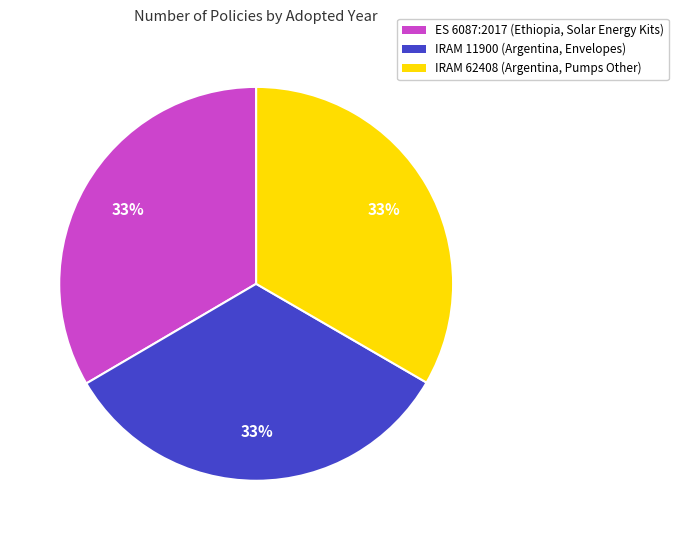

Is it true that ES 6087:2017 (Ethiopia, Solar Energy Kits) is 33% of the pie?

True